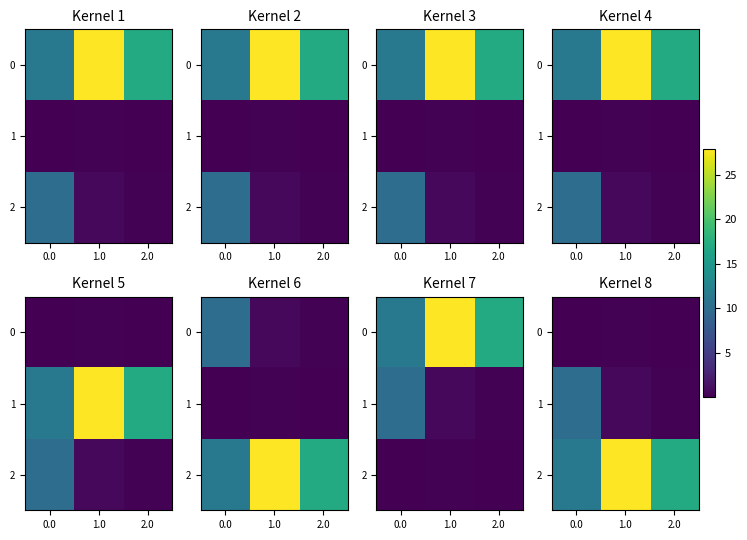

True or false: 2 has a value of 24.0 at 2.0.

False